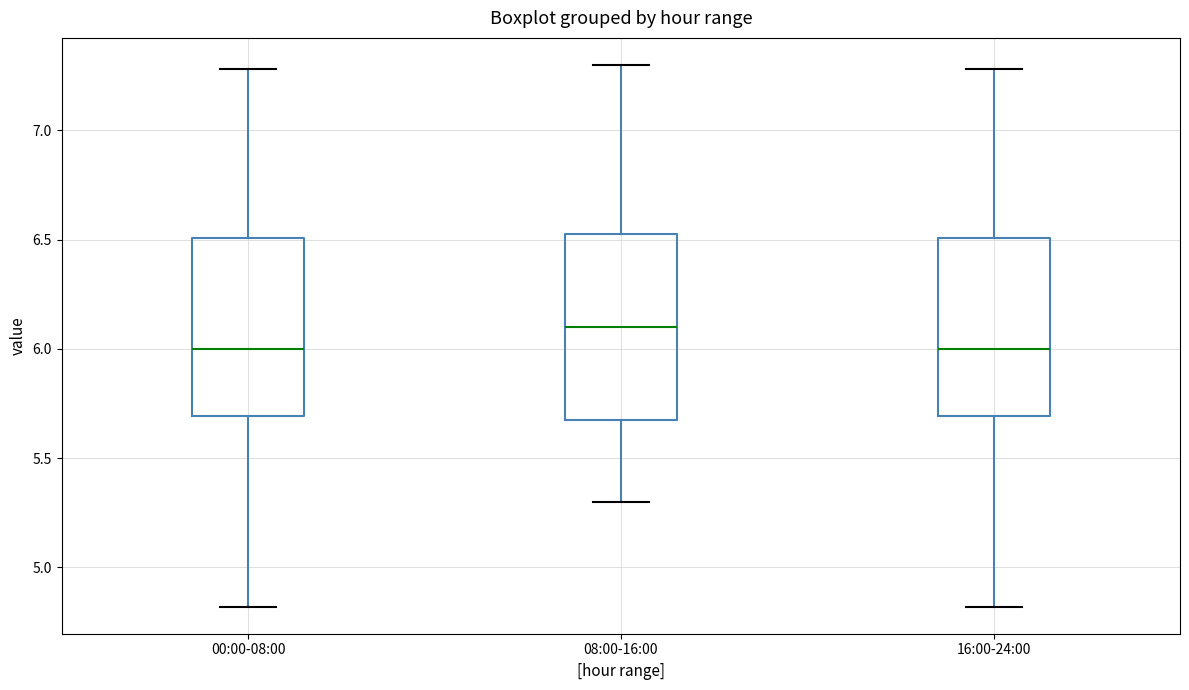

Where is the lower edge of the box for 00:00-08:00 on the y-axis? The values are not printed on the chart, so give them approximately, as read against the axis.

5.70